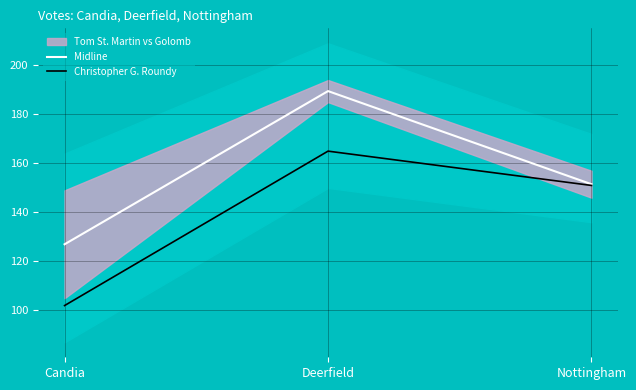

Reading right to left, what are all the values shown in this chart?

Midline: Nottingham=151.5	Deerfield=189.5	Candia=127.0
Christopher G. Roundy: Nottingham=151.0	Deerfield=165.0	Candia=102.0